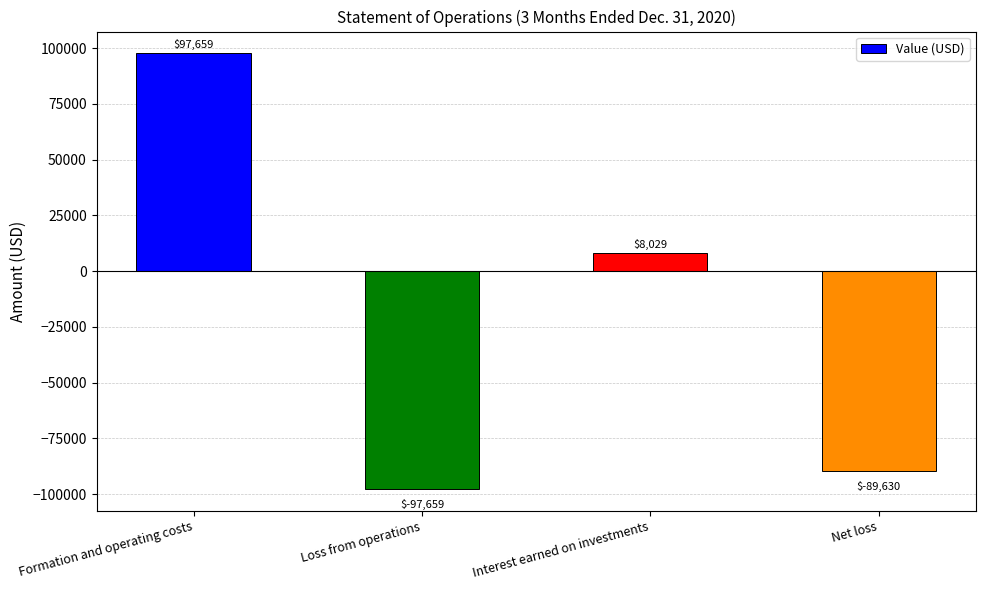

What is the maximum value shown in the chart?

97659